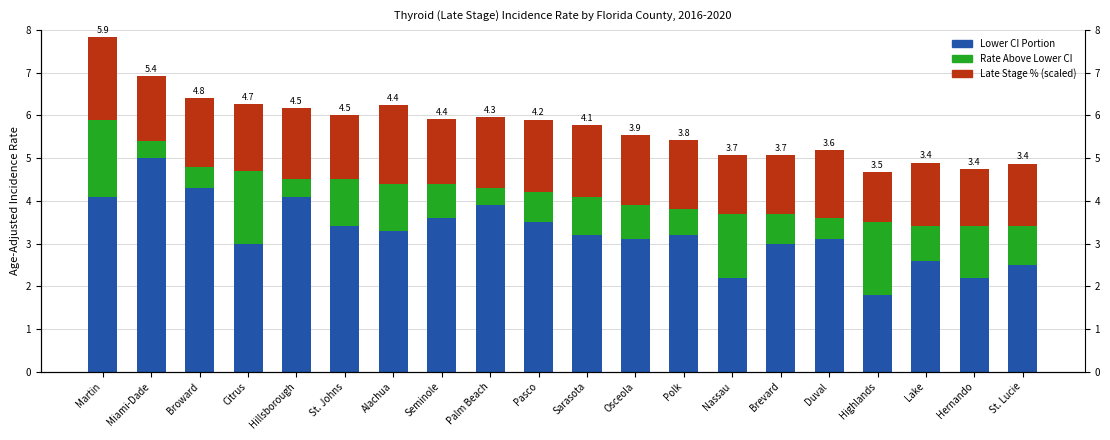

Reading right to left, what are all the values shown in this chart?

Lower CI Portion: St. Lucie=2.5	Hernando=2.2	Lake=2.6	Highlands=1.8	Duval=3.1	Brevard=3.0	Nassau=2.2	Polk=3.2	Osceola=3.1	Sarasota=3.2	Pasco=3.5	Palm Beach=3.9	Seminole=3.6	Alachua=3.3	St. Johns=3.4	Hillsborough=4.1	Citrus=3.0	Broward=4.3	Miami-Dade=5.0	Martin=4.1
Rate Above Lower CI: St. Lucie=0.9	Hernando=1.2	Lake=0.8	Highlands=1.7	Duval=0.5	Brevard=0.7	Nassau=1.5	Polk=0.6	Osceola=0.8	Sarasota=0.9	Pasco=0.7	Palm Beach=0.4	Seminole=0.8	Alachua=1.1	St. Johns=1.1	Hillsborough=0.4	Citrus=1.7	Broward=0.5	Miami-Dade=0.4	Martin=1.8
Late Stage (scaled): St. Lucie=1.5	Hernando=1.3	Lake=1.5	Highlands=1.2	Duval=1.6	Brevard=1.4	Nassau=1.4	Polk=1.6	Osceola=1.6	Sarasota=1.7	Pasco=1.7	Palm Beach=1.7	Seminole=1.5	Alachua=1.8	St. Johns=1.5	Hillsborough=1.7	Citrus=1.6	Broward=1.6	Miami-Dade=1.5	Martin=1.9